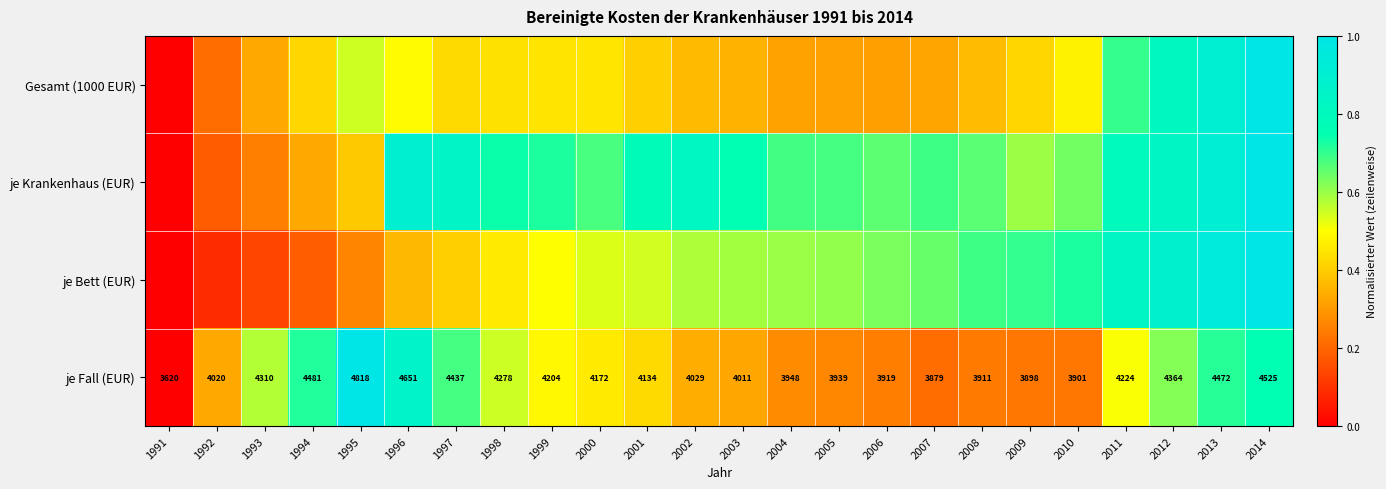

Is the value of je Fall (EUR) at 2013 greater than the value of je Krankenhaus (EUR) at 1999?

No